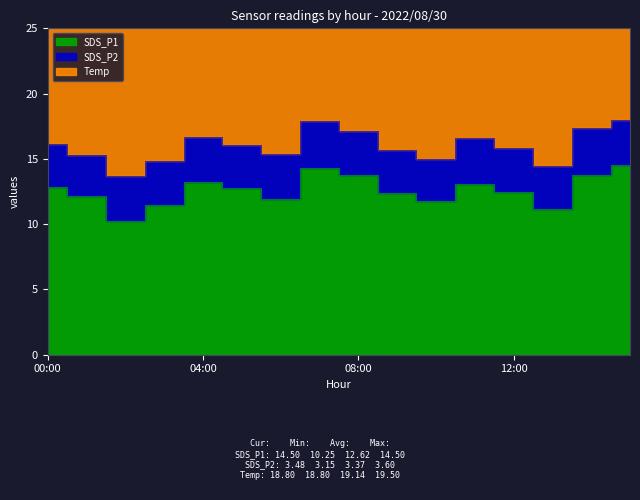

The value of SDS_P2 at 11:00 is 3.5. True or false?

True